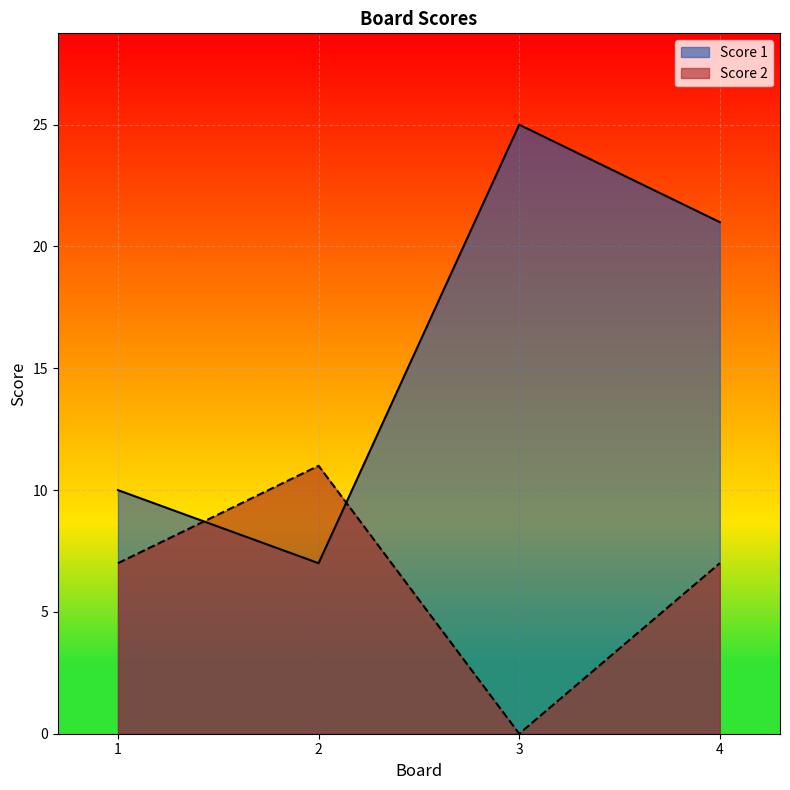

What is the sum of the Score 1 values at 3 and 1?

35